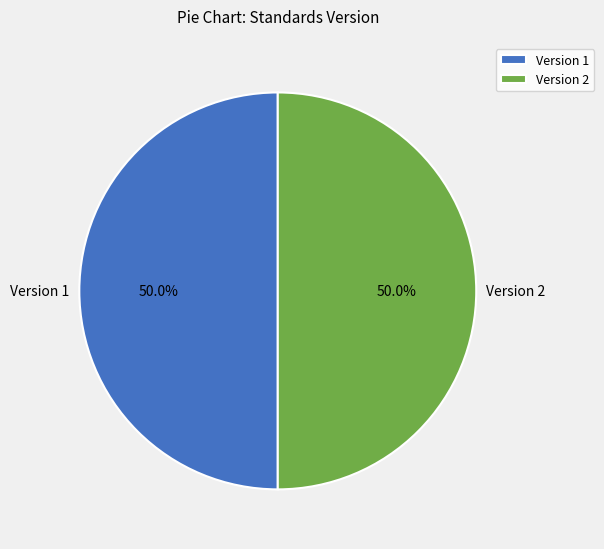

To the nearest percent, what is the average slice percentage?

50%